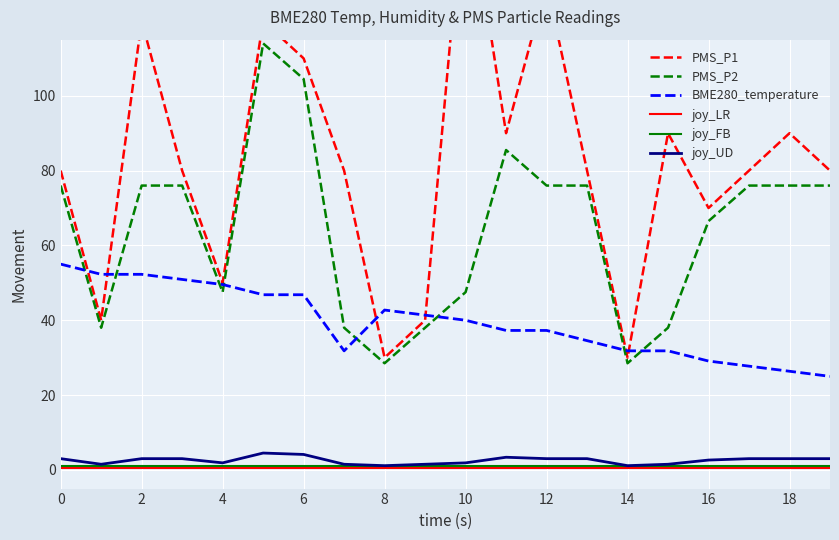

The joy_LR series shows 0.5 at 16. True or false?

True